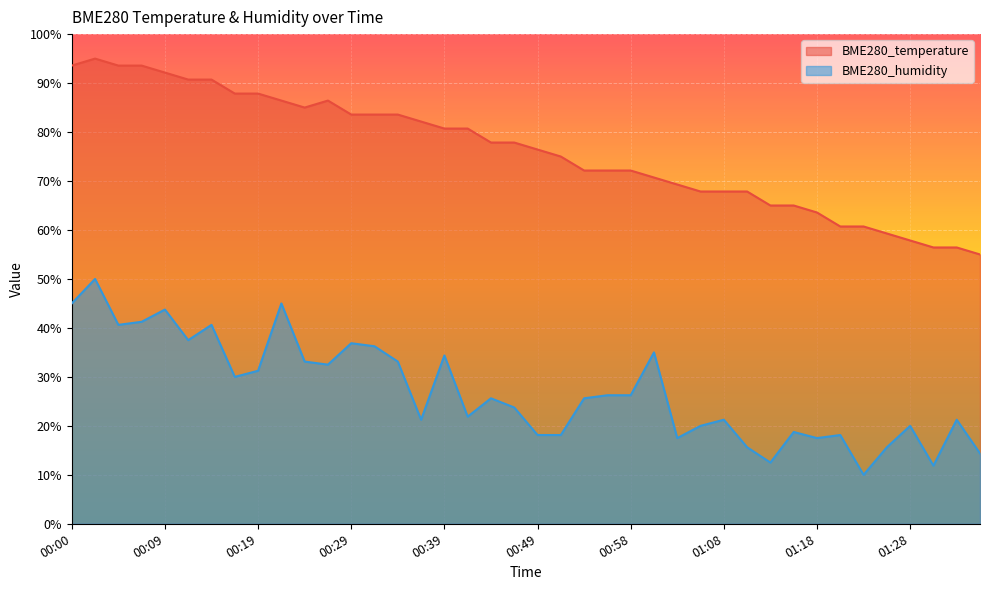

The BME280_humidity series shows 39.0 at 00:41. True or false?

False